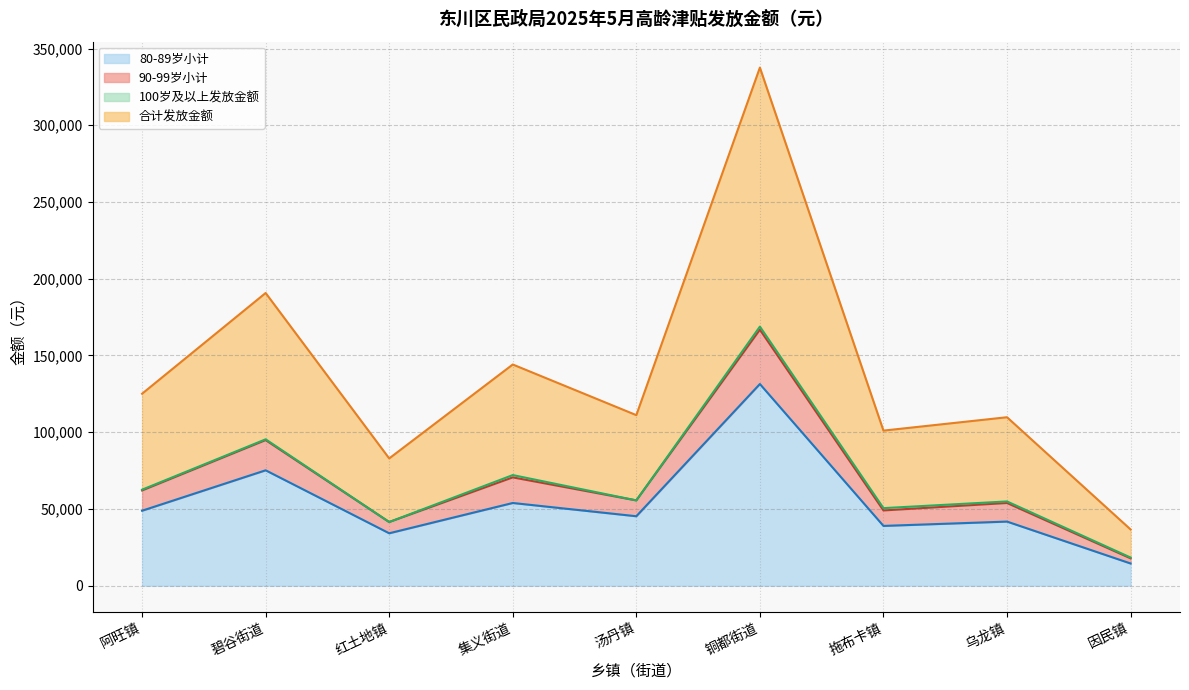

Which series changed the most between 碧谷街道 and 汤丹镇?

合计发放金额